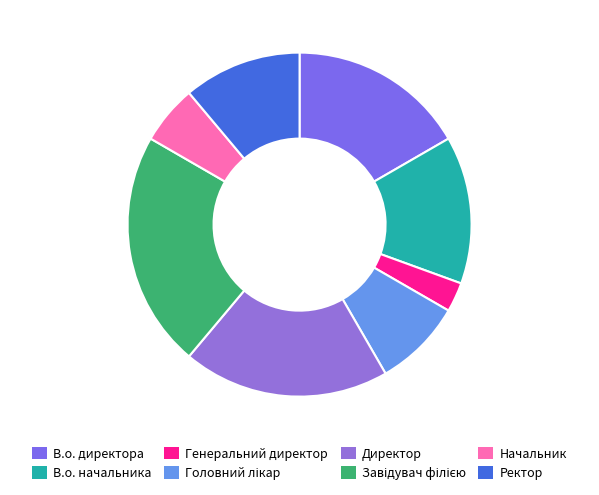

Rank the categories by value from highest to lowest.

Завідувач філією, Директор, В.о. директора, В.о. начальника, Ректор, Головний лікар, Начальник, Генеральний директор